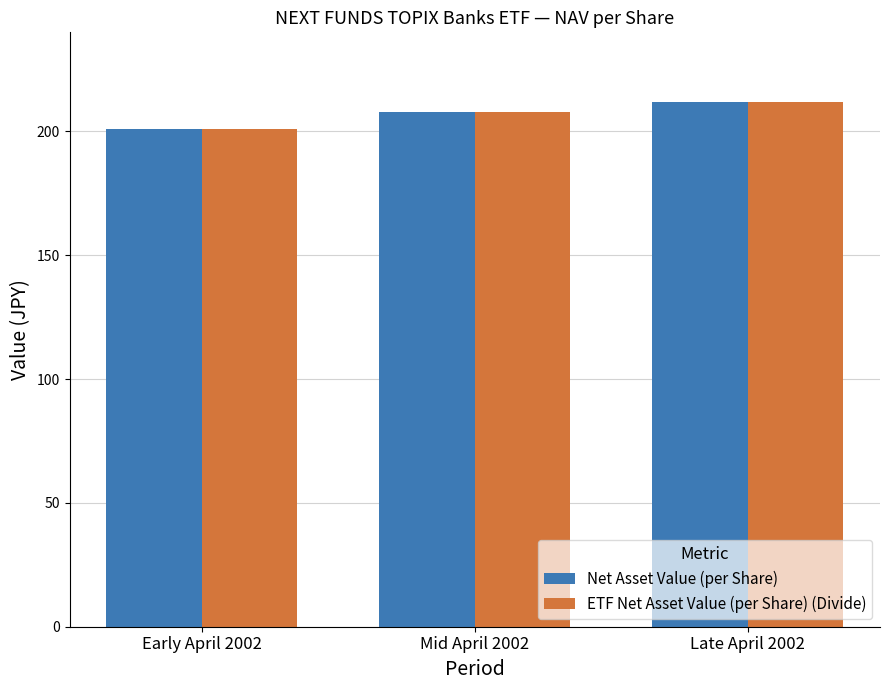

What are all the series names shown in the legend?

Net Asset Value (per Share), ETF Net Asset Value (per Share) (Divide)